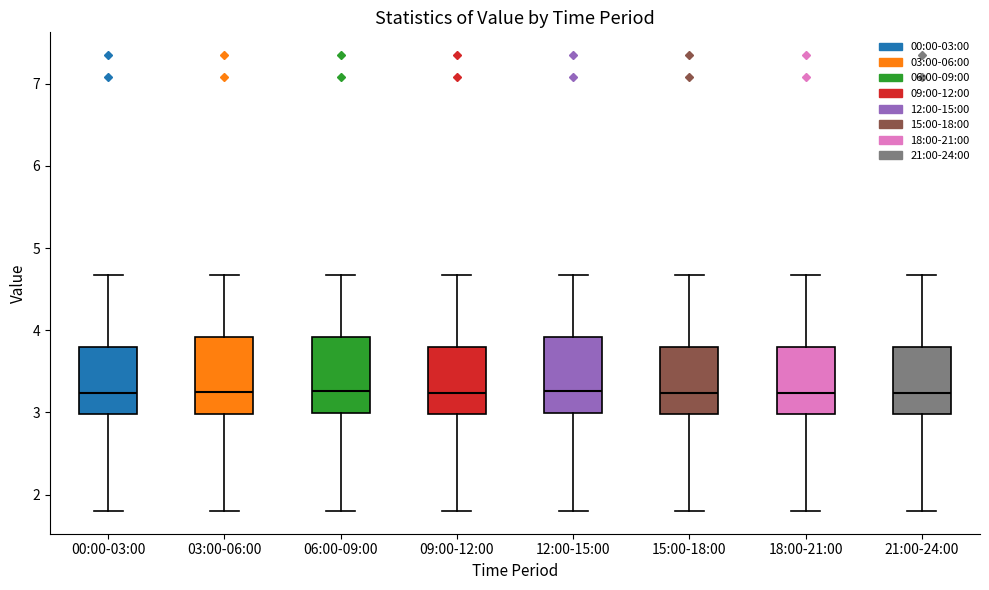

Reading left to right, read every box against the y-axis: the position of its median line, the range the box covers, and the ends of its whiskers. The values are not printed on the chart, so give them approximately, as read against the axis.

00:00-03:00: median 3.2, box 3.0 to 3.8, whiskers 1.8 to 4.7
03:00-06:00: median 3.2, box 3.0 to 3.9, whiskers 1.8 to 4.7
06:00-09:00: median 3.3, box 3.0 to 3.9, whiskers 1.8 to 4.7
09:00-12:00: median 3.2, box 3.0 to 3.8, whiskers 1.8 to 4.7
12:00-15:00: median 3.3, box 3.0 to 3.9, whiskers 1.8 to 4.7
15:00-18:00: median 3.2, box 3.0 to 3.8, whiskers 1.8 to 4.7
18:00-21:00: median 3.2, box 3.0 to 3.8, whiskers 1.8 to 4.7
21:00-24:00: median 3.2, box 3.0 to 3.8, whiskers 1.8 to 4.7